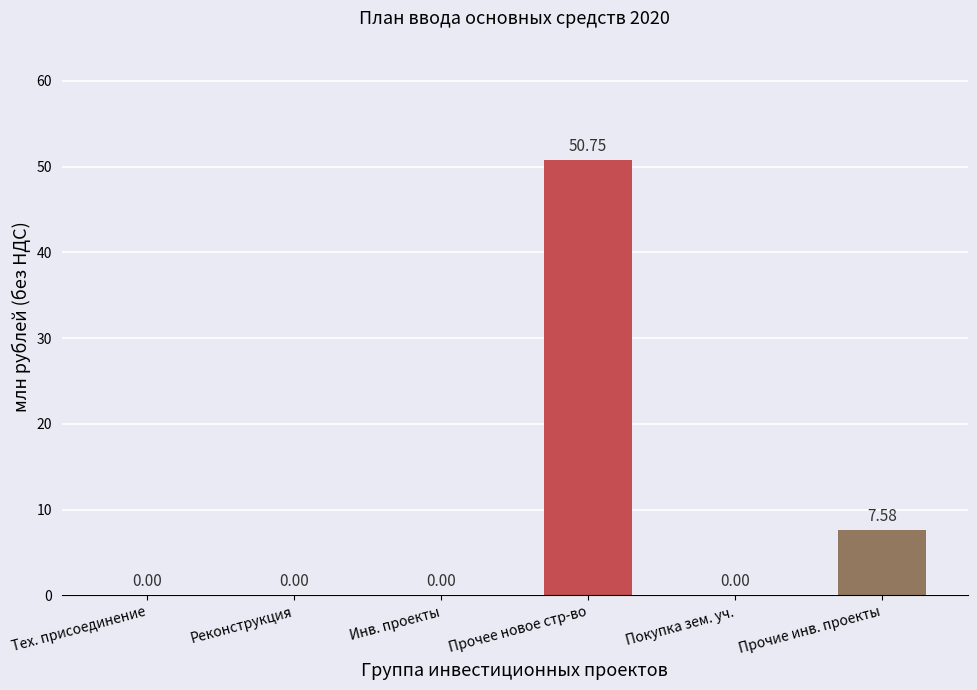

What is the greatest value displayed?

50.8